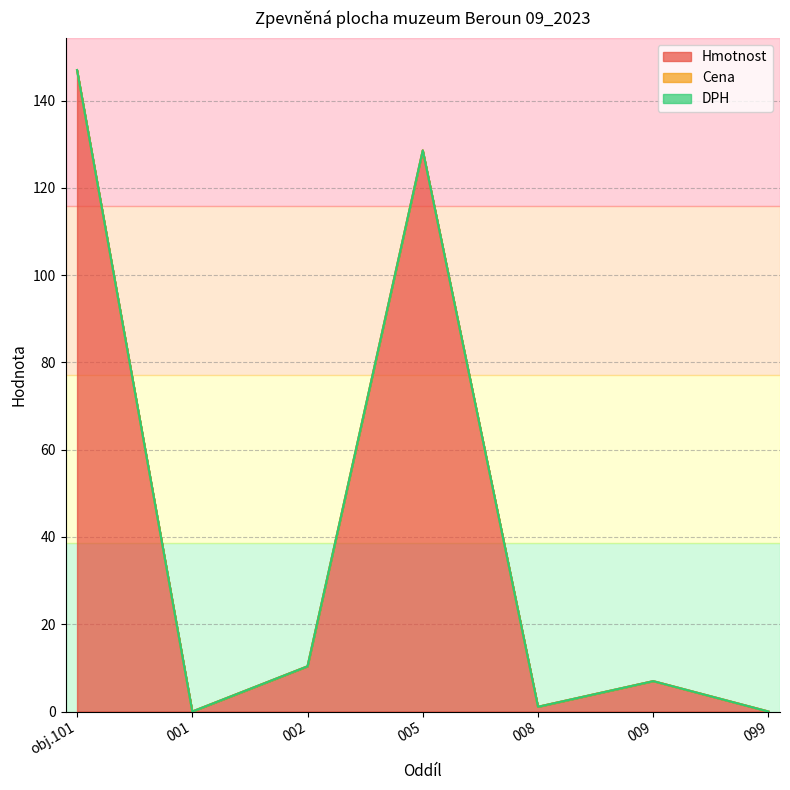

Which series has the widest spread of values?

Hmotnost